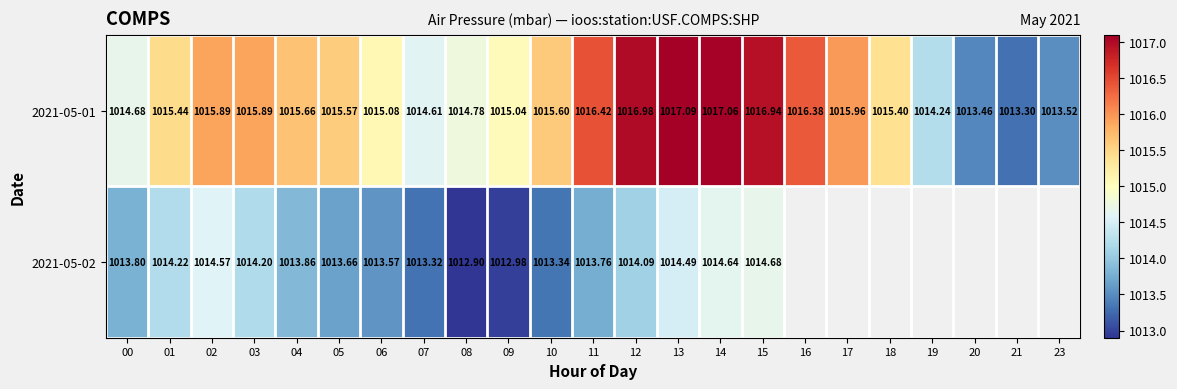

How many values in the 2021-05-01 series are below 1015?

7